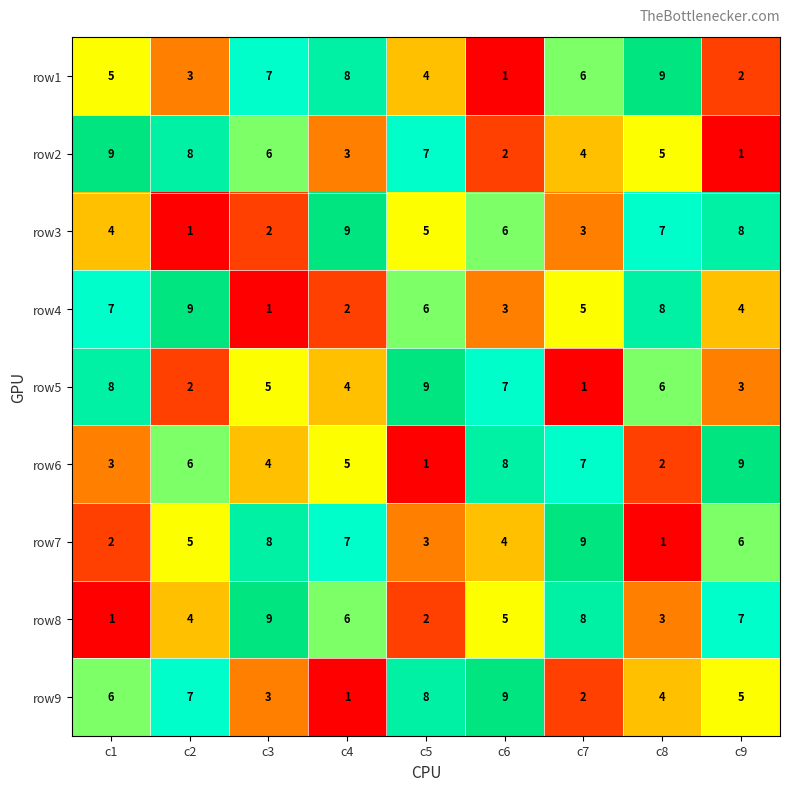

At which label does row4 first exceed 5?

c1